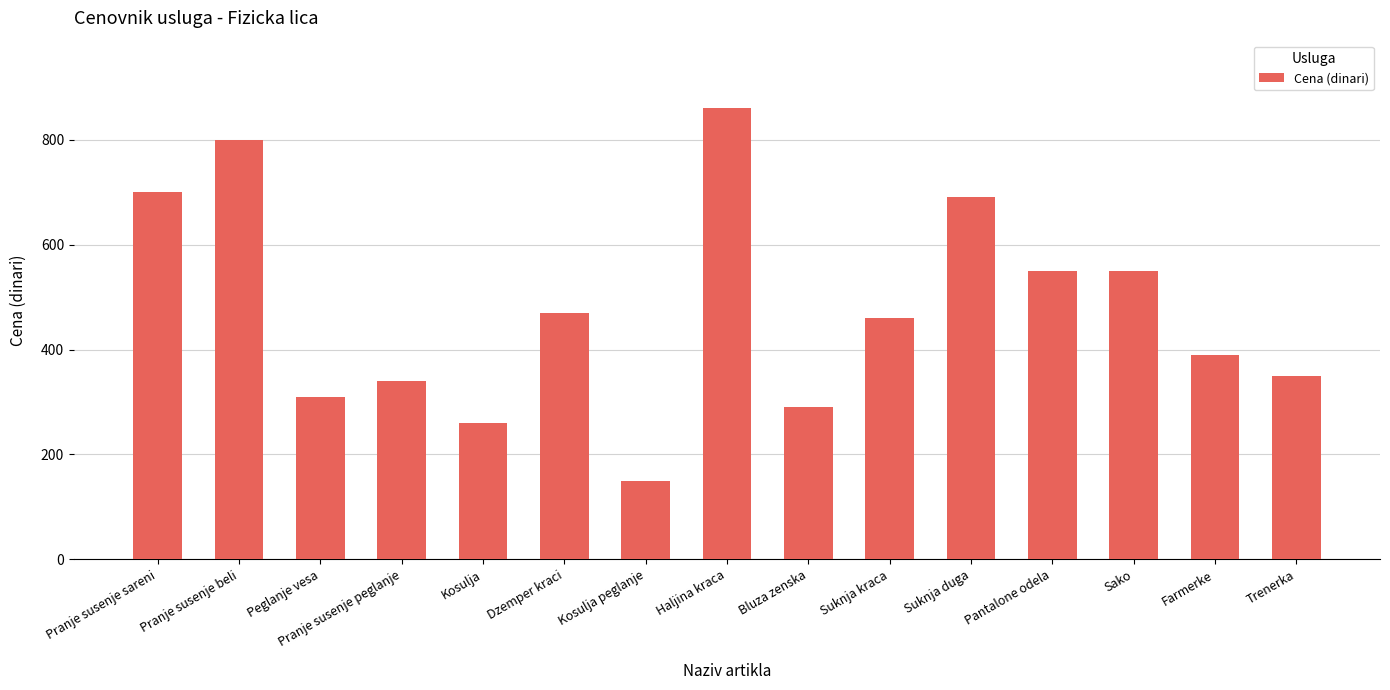

What is the label of the 3rd bar from the left?

Peglanje vesa